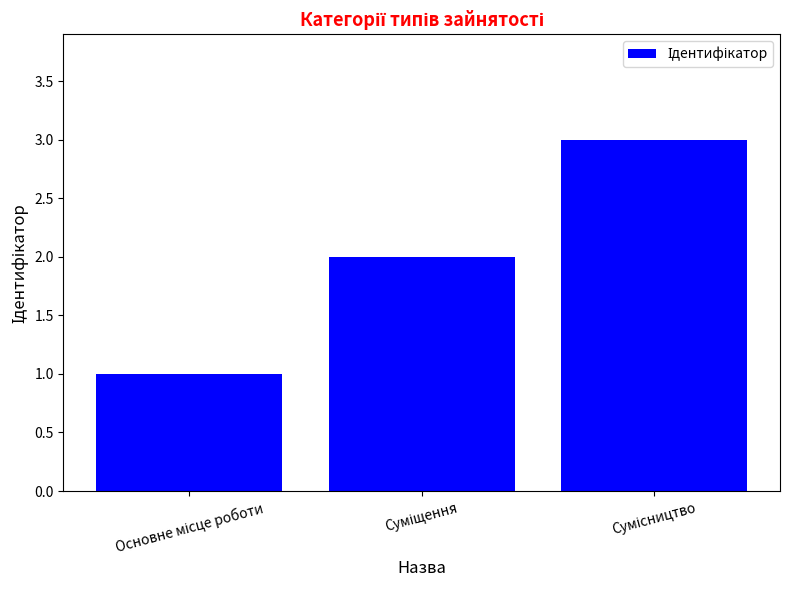

How many categories are shown in the chart?

3